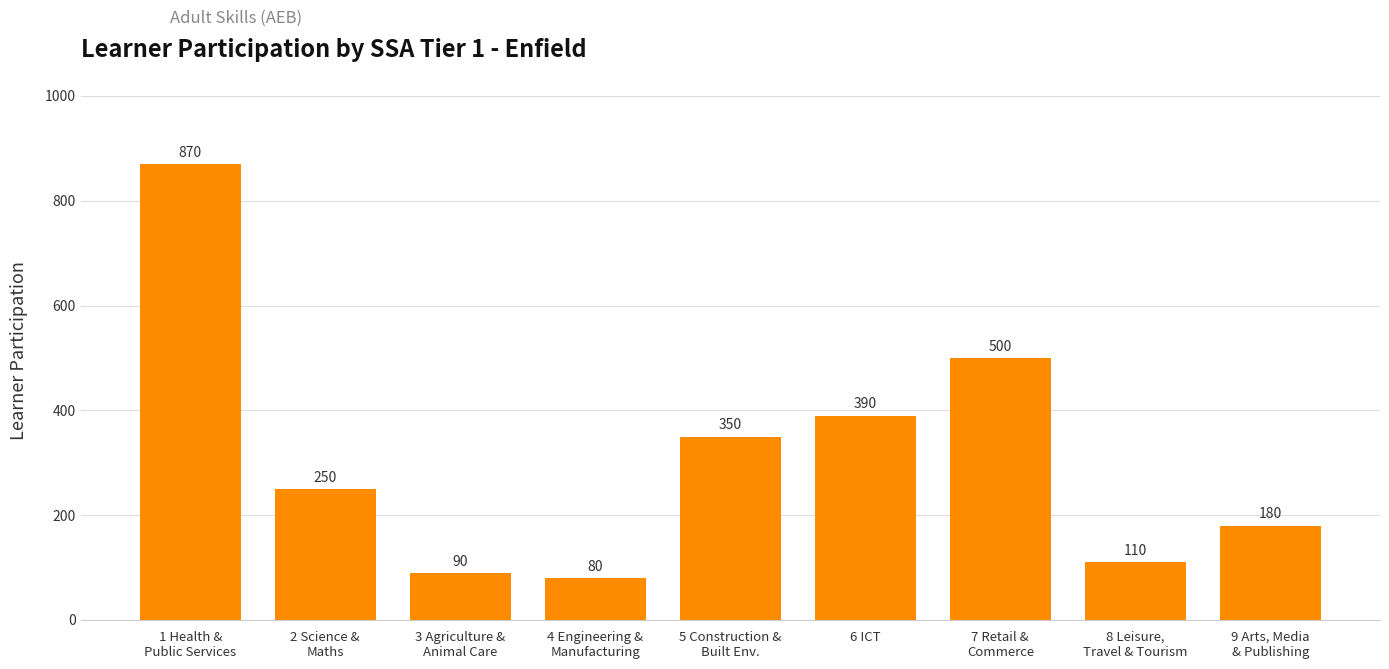

What is the maximum value shown in the chart?

870